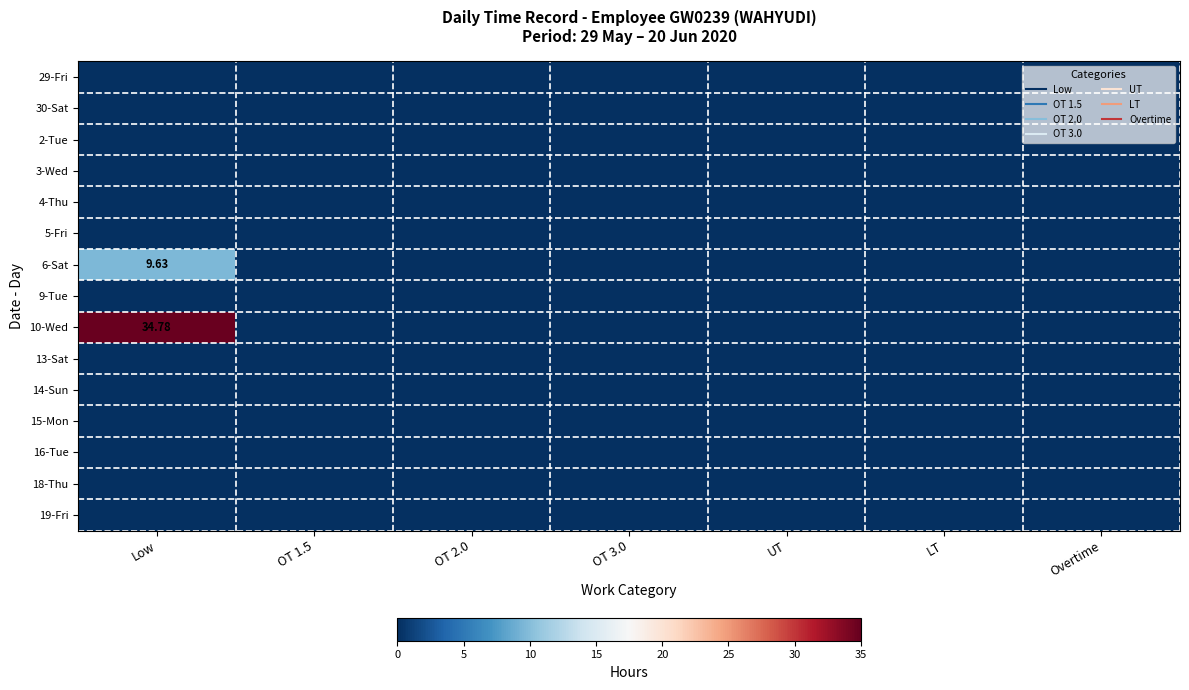

The value of 6-Sat at OT 1.5 is 0.0. True or false?

True